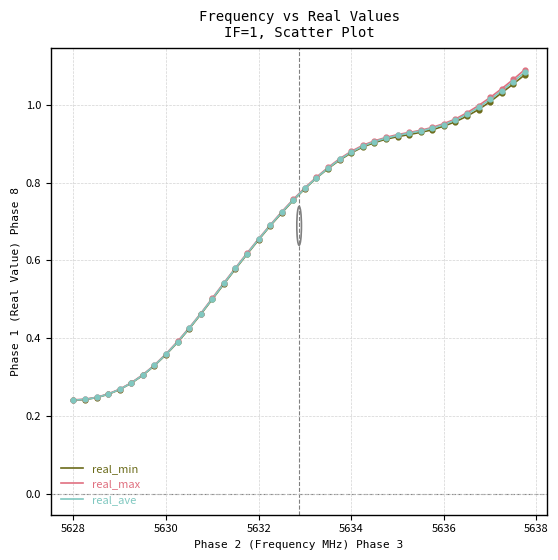

Which series has the widest spread of values?

real_max